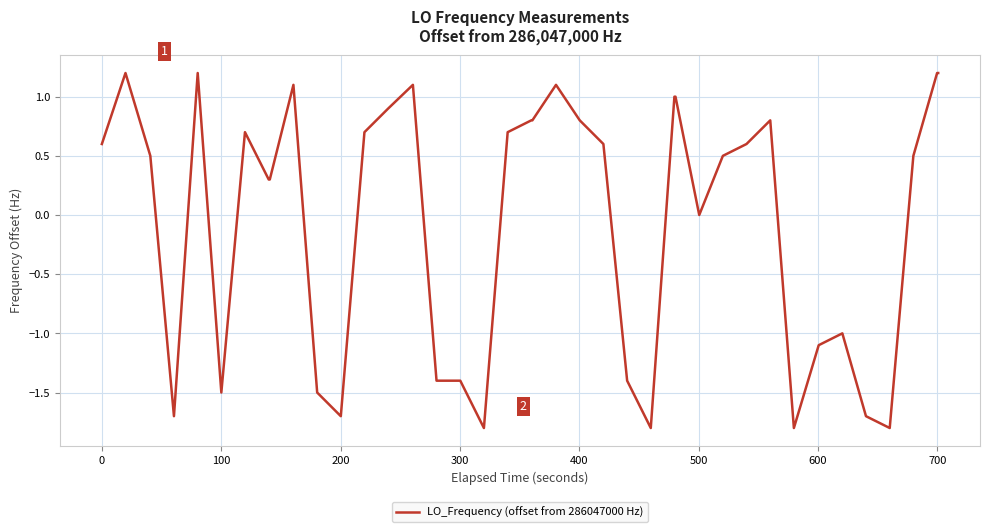

What is the greatest value displayed?

1.2